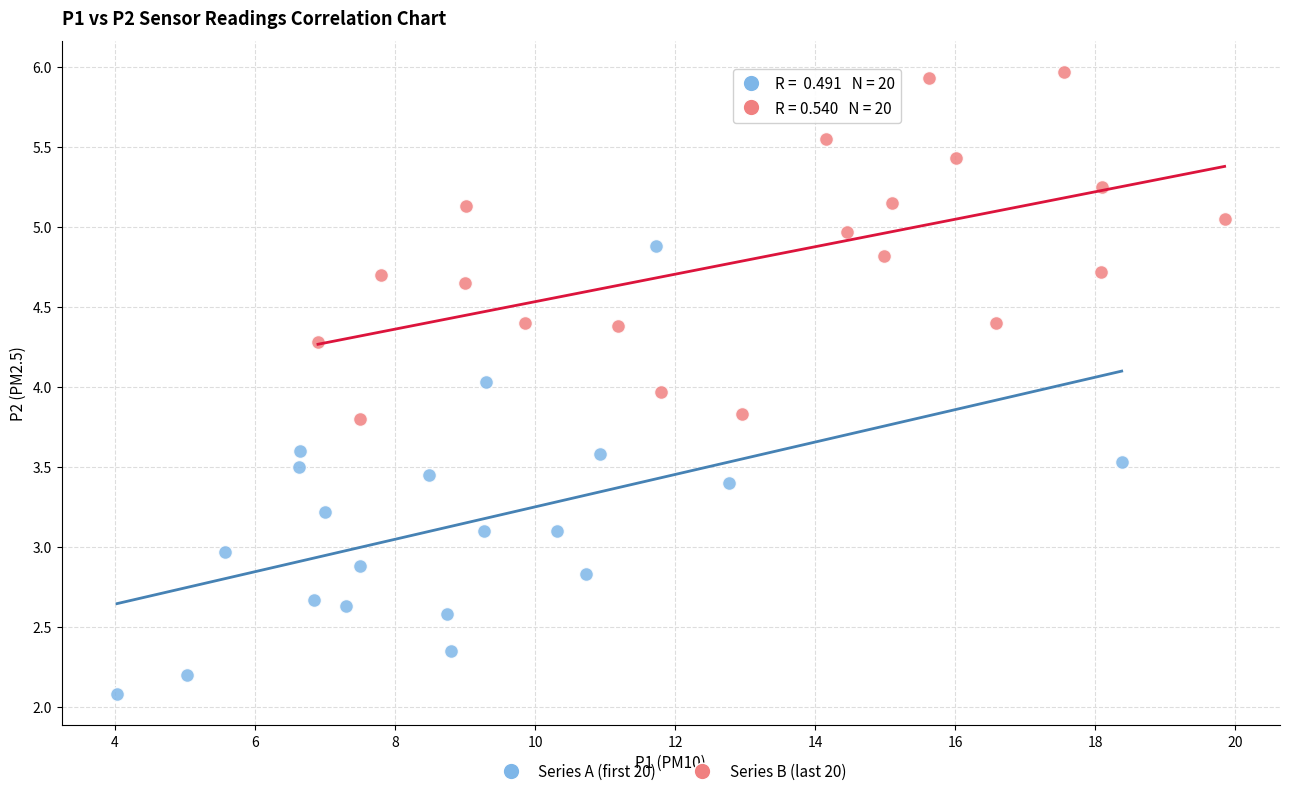

Which series contains the highest Y value?

Series B (last 20)